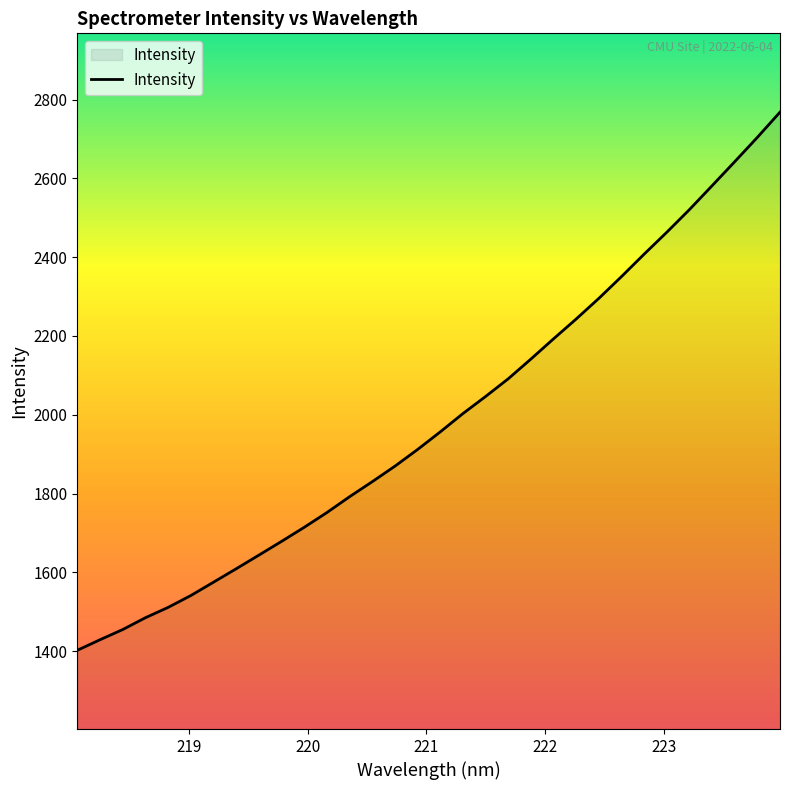

What is the greatest value displayed?

2768.2